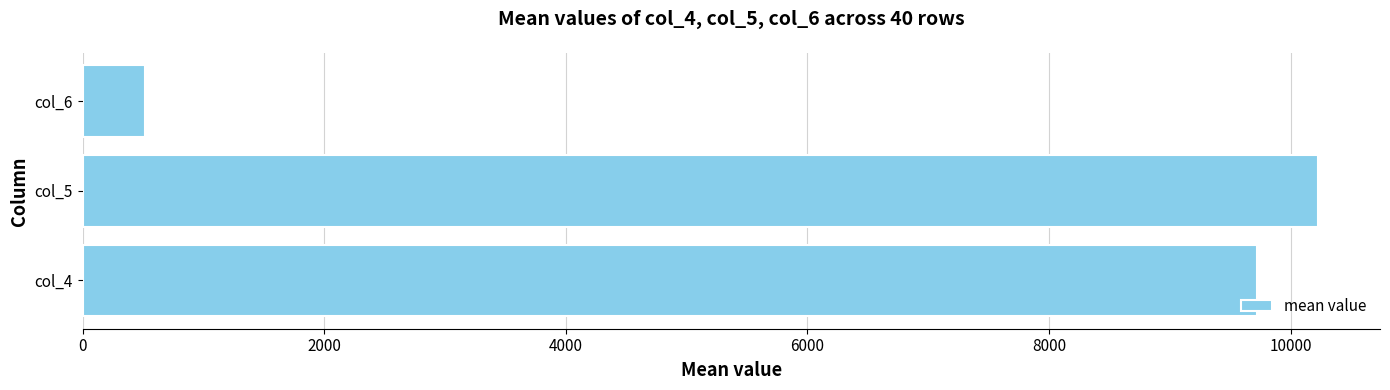

The value at col_4 is 17144.8. True or false?

False